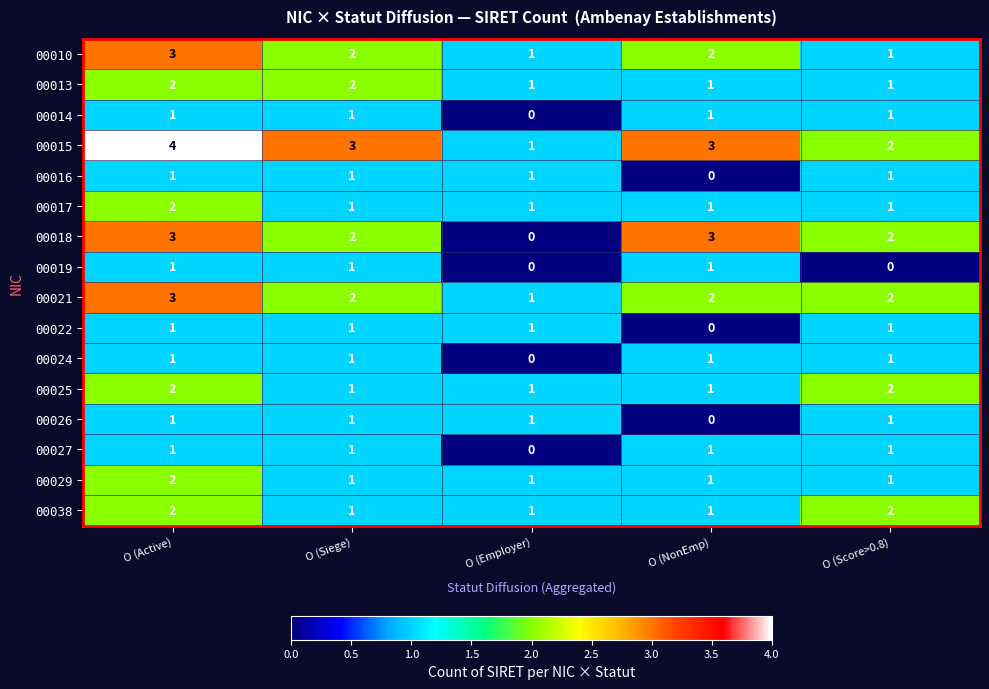

What is the spread (max minus min) of values at O (Active)?

3